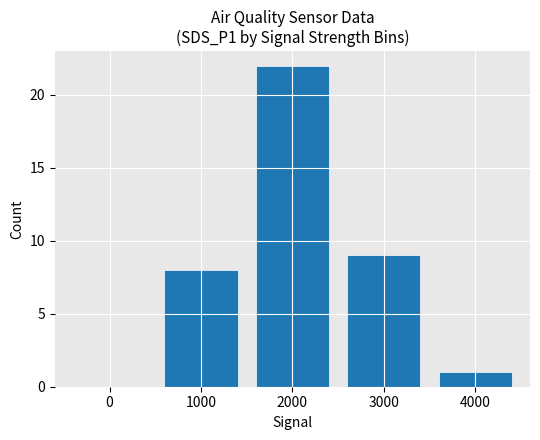

What is the greatest value displayed?

22